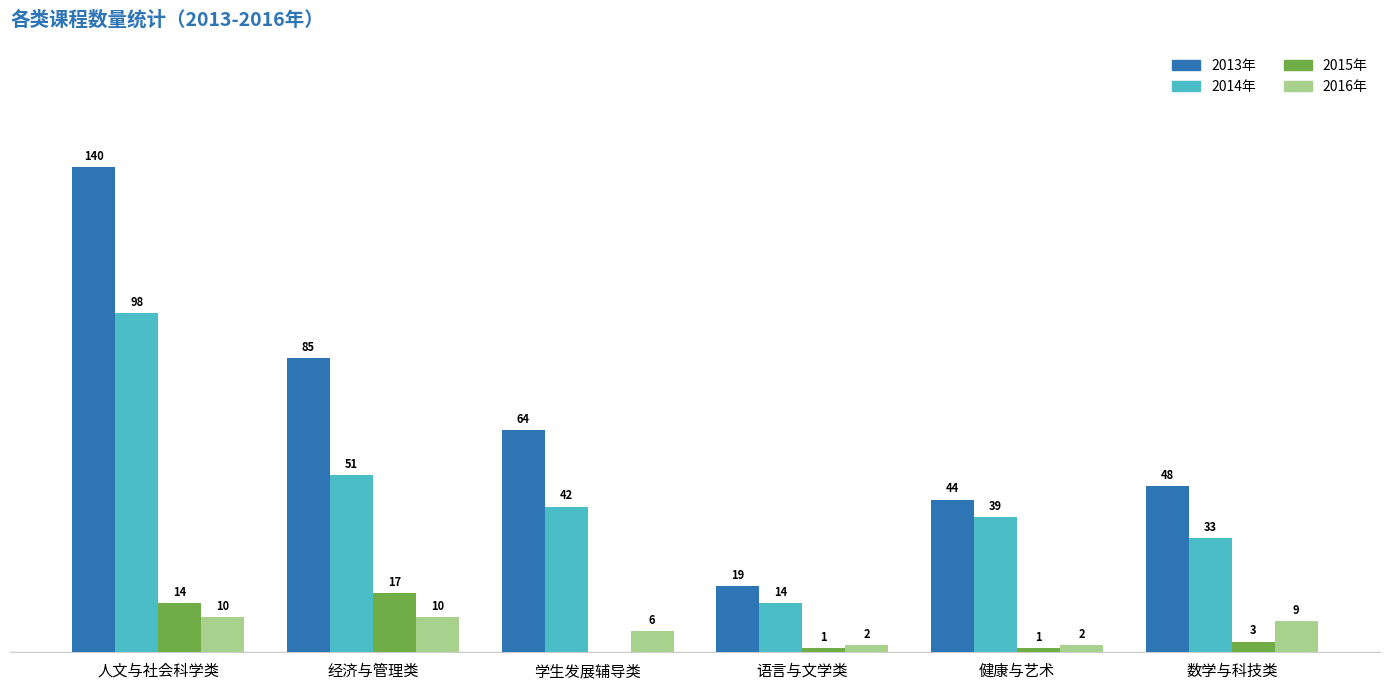

Which series changed the most between 人文与社会科学类 and 健康与艺术?

2013年